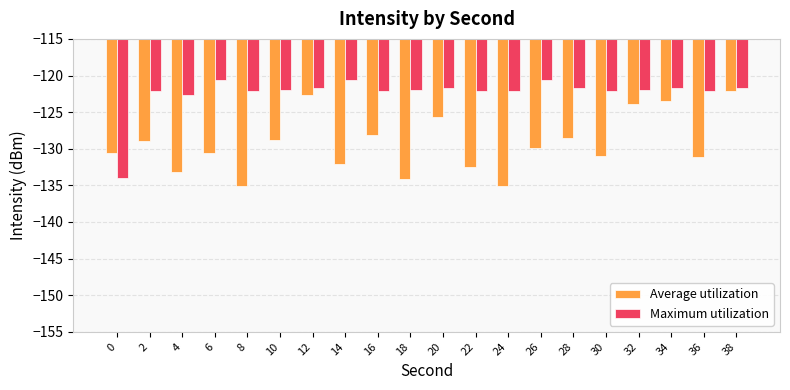

Where does the Maximum utilization series first go above -121?

6